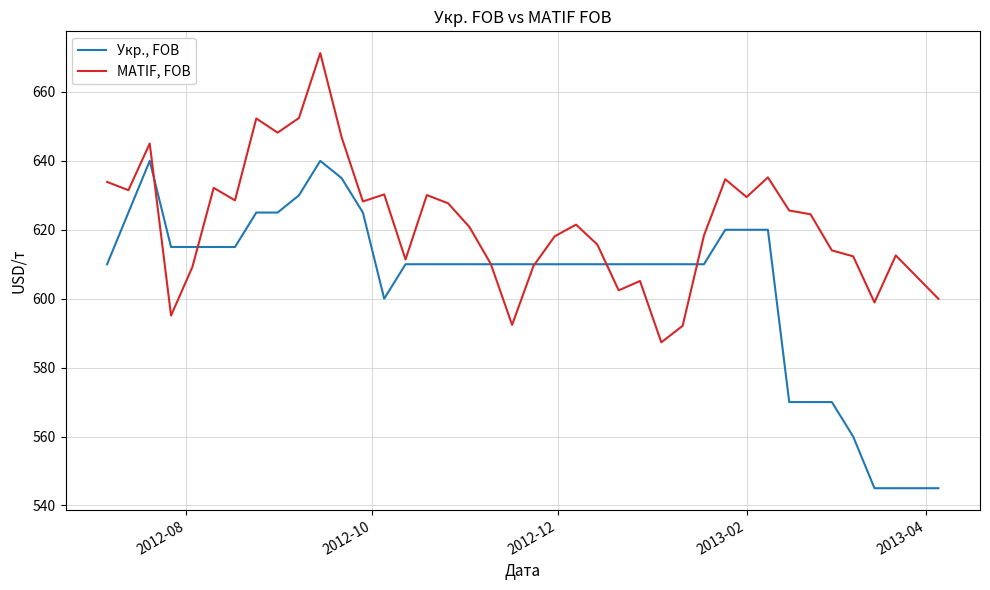

True or false: Укр., FOB and MATIF, FOB cross at least once.

True